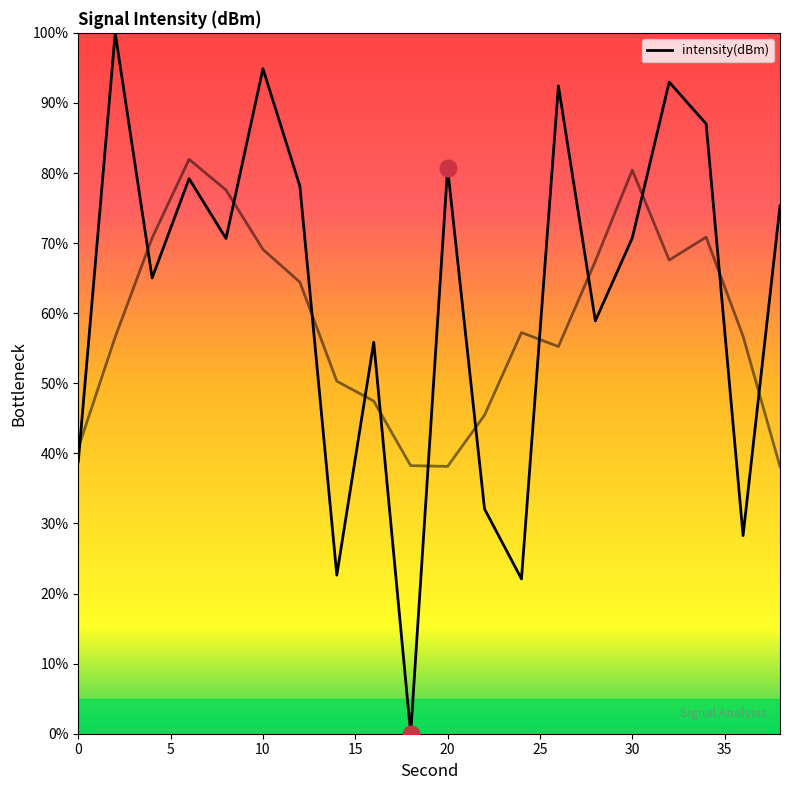

What is the difference between the values at 20 and 5?

29.3